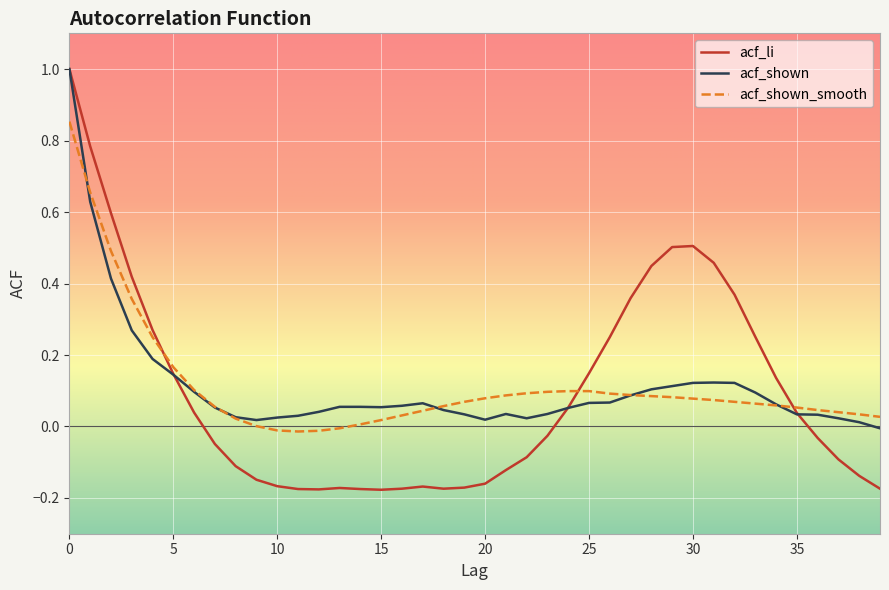

Which series has the widest spread of values?

acf_li